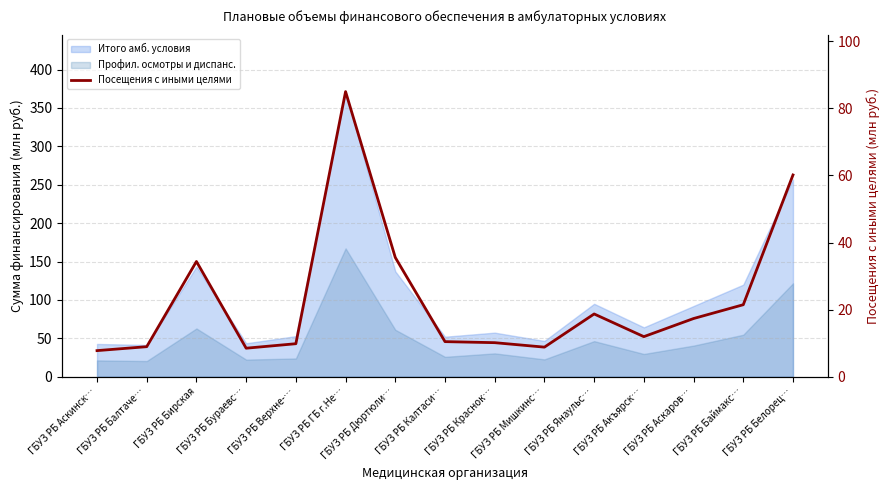

Reading right to left, transcribe all the data shown in this chart.

ГБУЗ РБ Белорец…=60.1	ГБУЗ РБ Баймакс…=21.5	ГБУЗ РБ Аскаров…=17.4	ГБУЗ РБ Акъярск…=12.0	ГБУЗ РБ Янаульс…=18.7	ГБУЗ РБ Мишкинс…=8.8	ГБУЗ РБ Краснок…=10.2	ГБУЗ РБ Калтаси…=10.5	ГБУЗ РБ Дюртюли…=35.5	ГБУЗ РБ ГБ г.Не…=85.0	ГБУЗ РБ Верхне-…=9.9	ГБУЗ РБ Бураевс…=8.5	ГБУЗ РБ Бирская=34.4	ГБУЗ РБ Балтаче…=9.0	ГБУЗ РБ Аскинск…=7.8